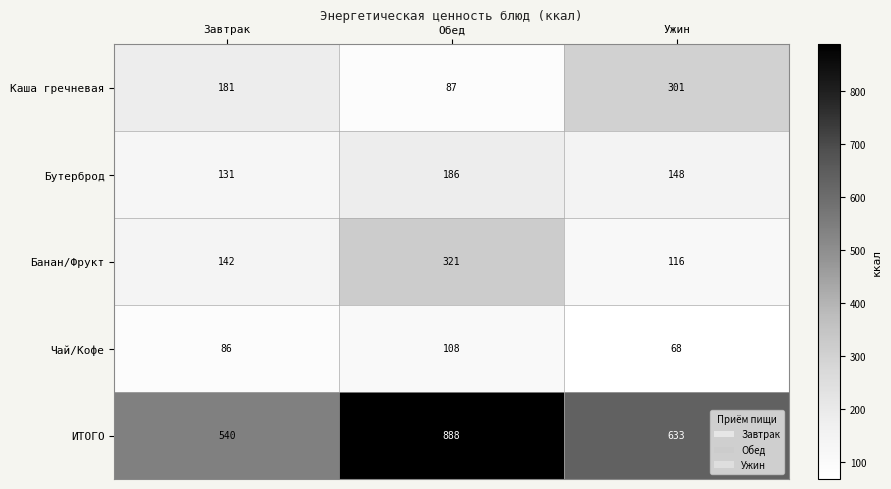

What is the sum of the Чай/Кофе values at Обед and Ужин?

176